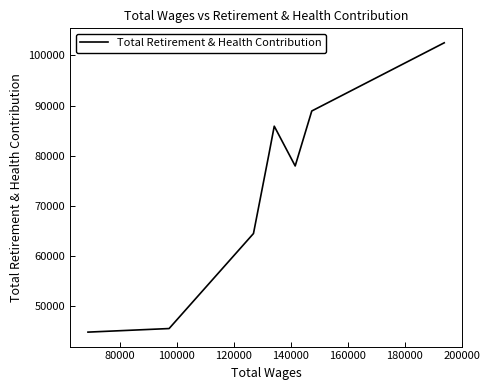

True or false: there are more than 2 points higher than both neighbors.

False